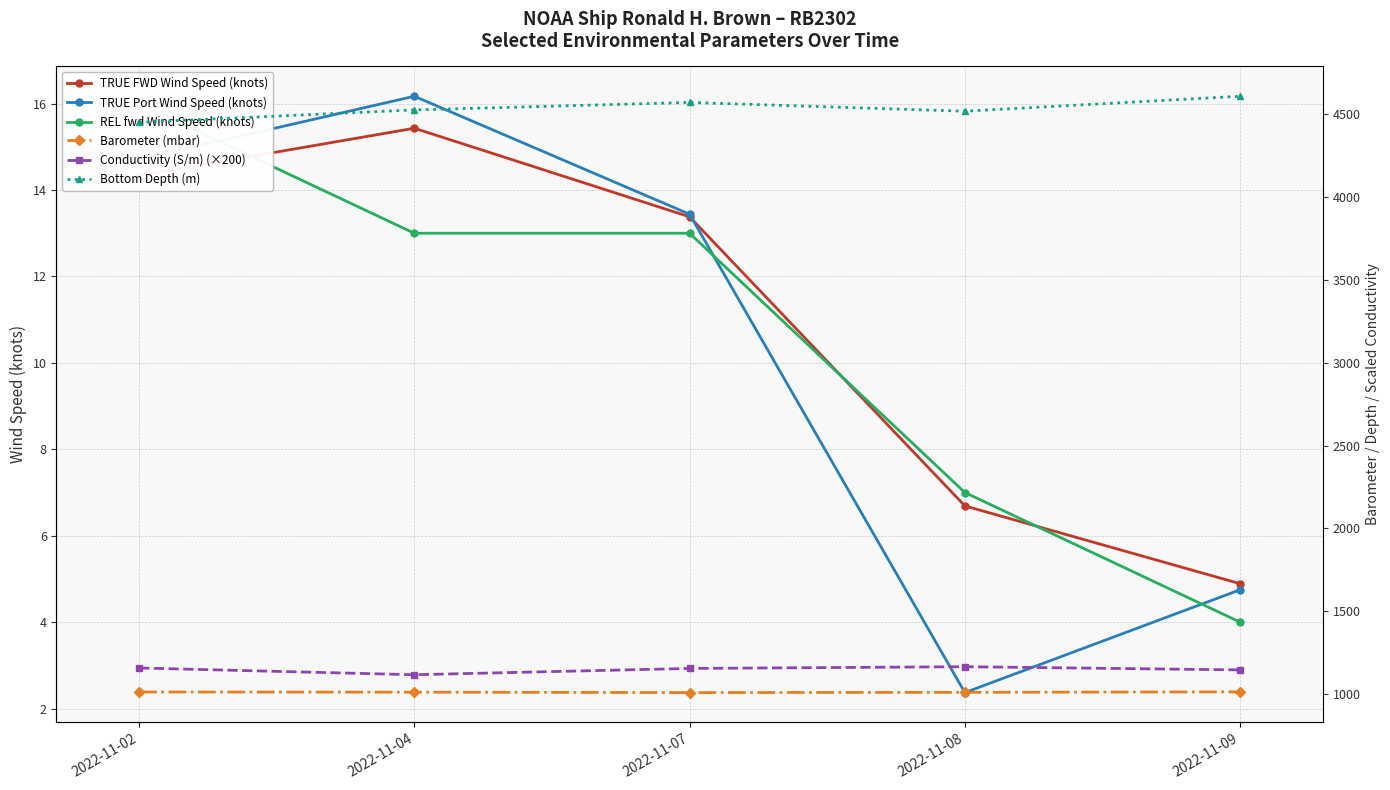

List the series in order of their peak value, lowest first.

TRUE FWD Wind Speed (knots), REL fwd Wind Speed (knots), TRUE Port Wind Speed (knots), Barometer (mbar), Conductivity (S/m) (×200), Bottom Depth (m)